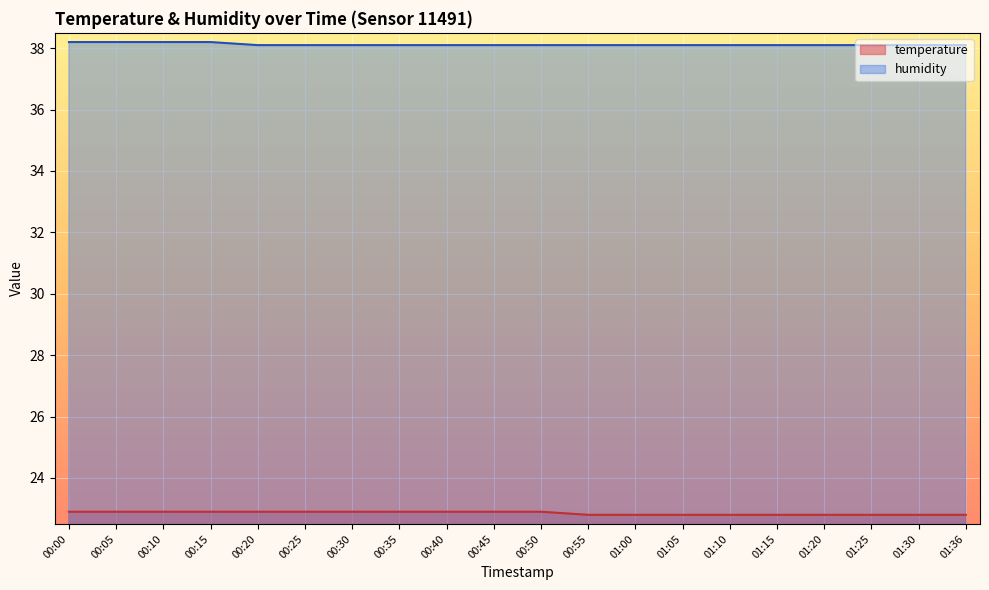

What is the difference between the humidity values at 01:10 and 00:15?

0.1